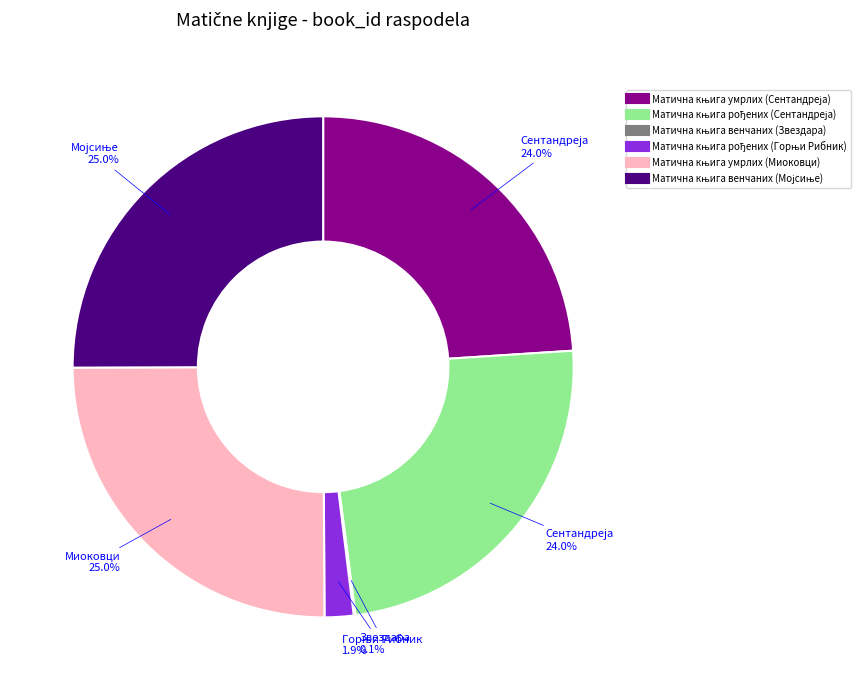

Is there a majority slice in this chart?

No